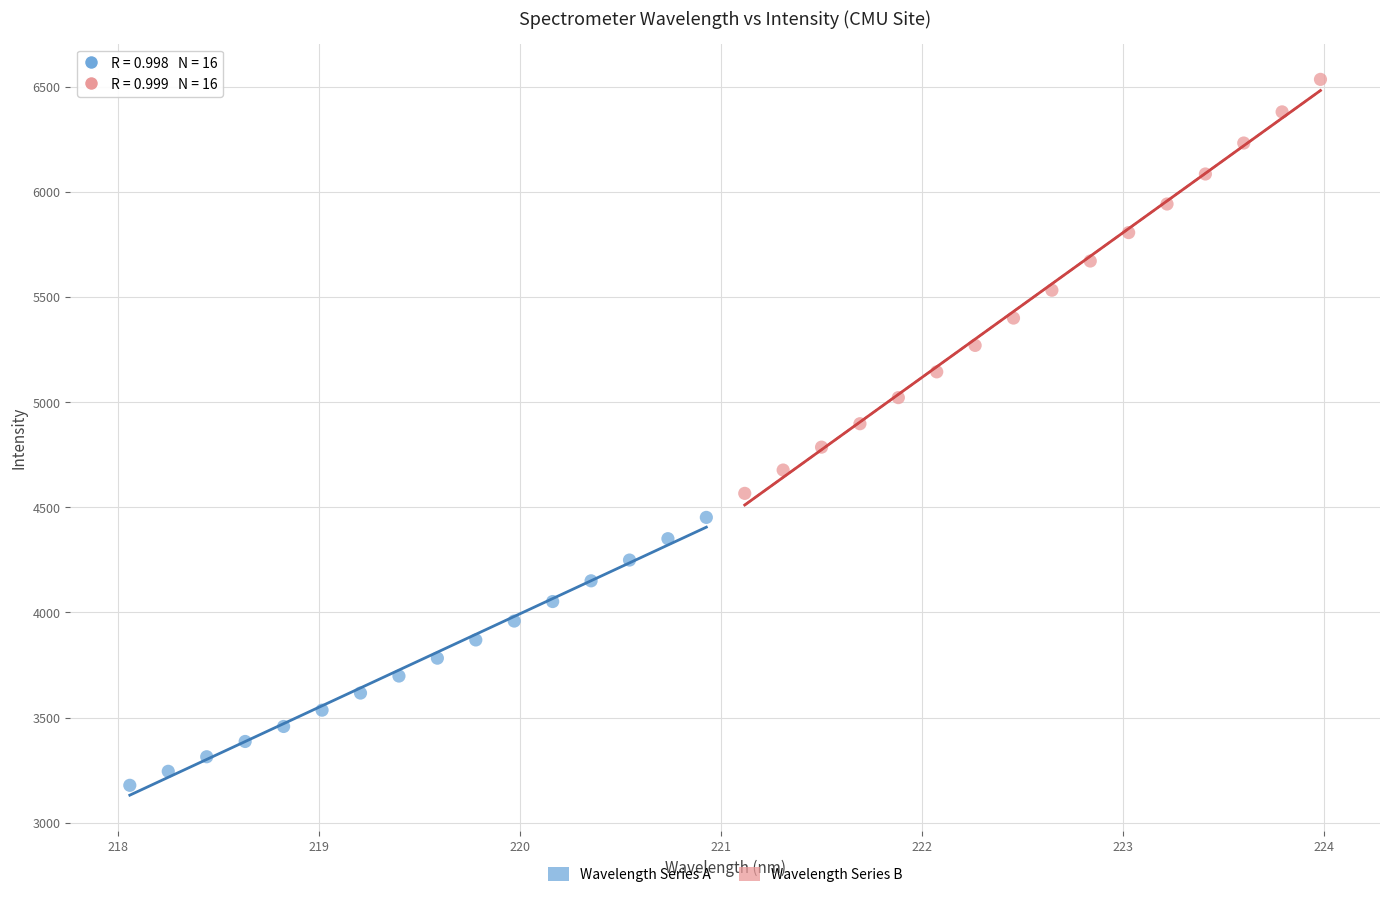

Which series has the largest Y range (max minus min)?

Wavelength Series B